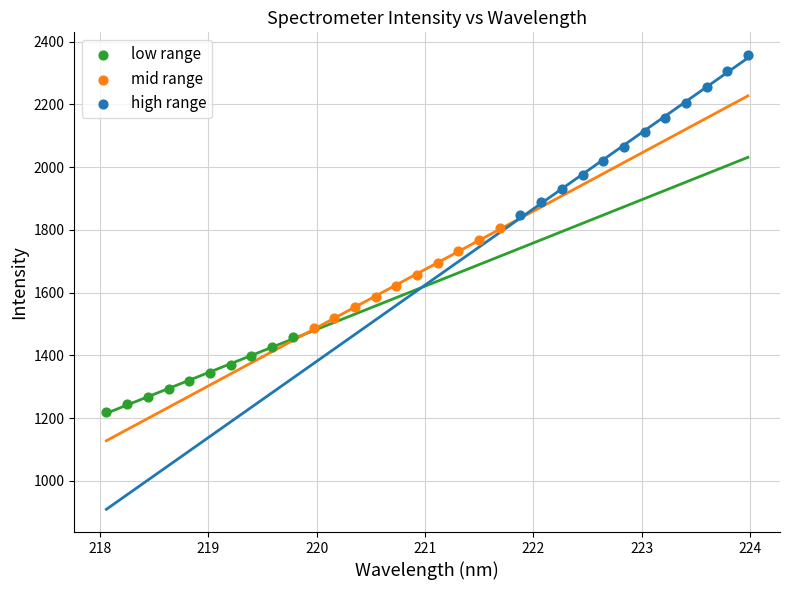

Which series has the largest Y range (max minus min)?

high range